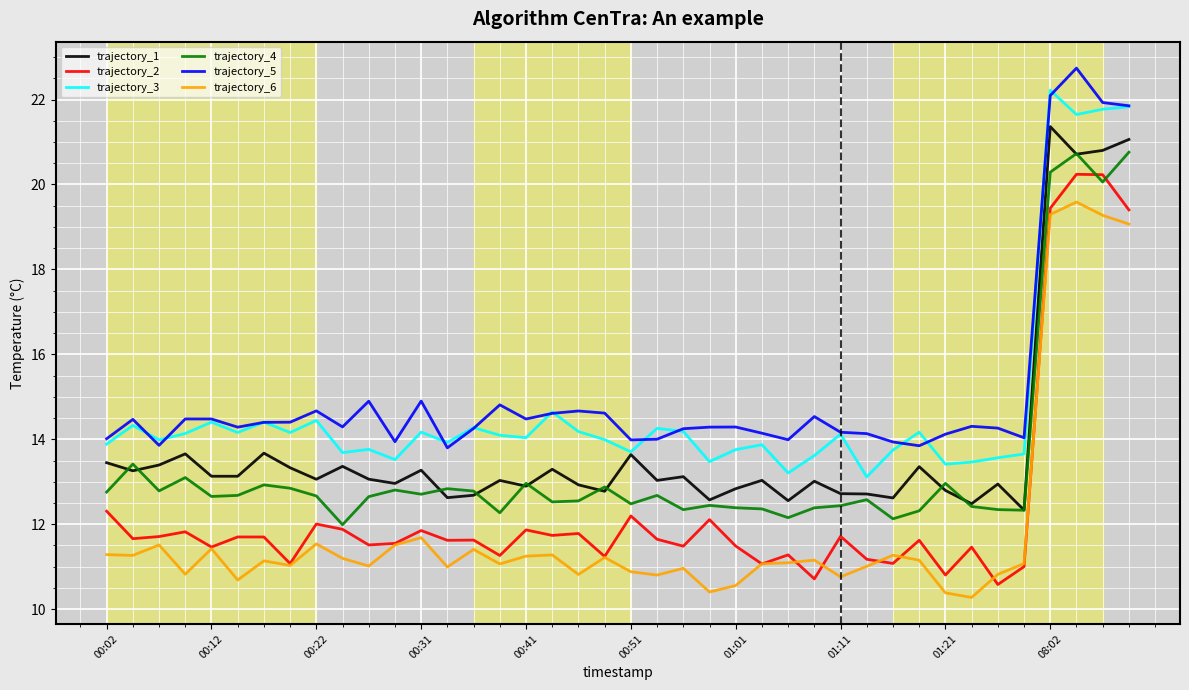

In trajectory_6, how many points are lower than both neighbors (excluding endpoints)?

12